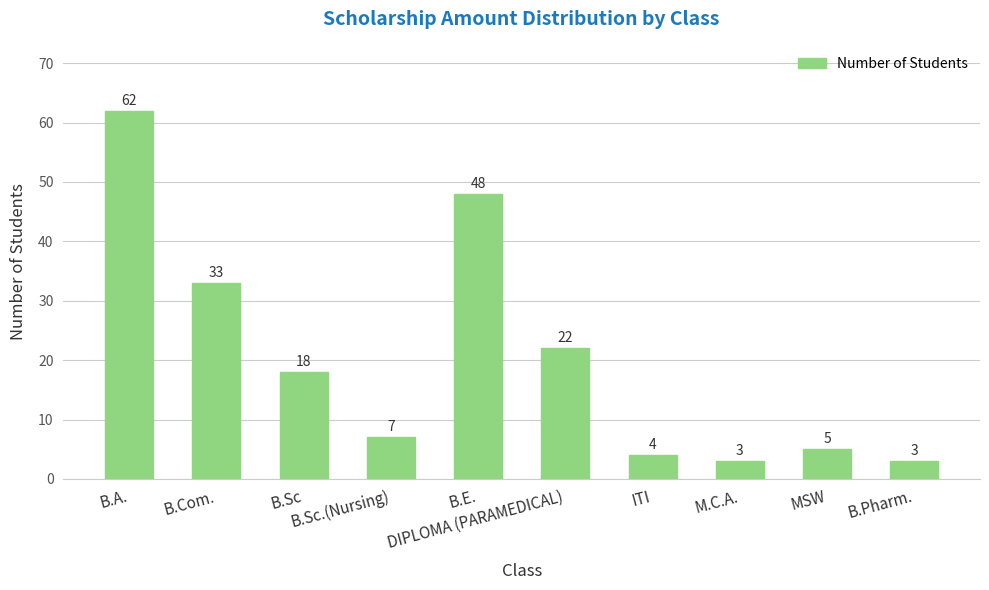

What is the value of the 3rd bar from the left?

18